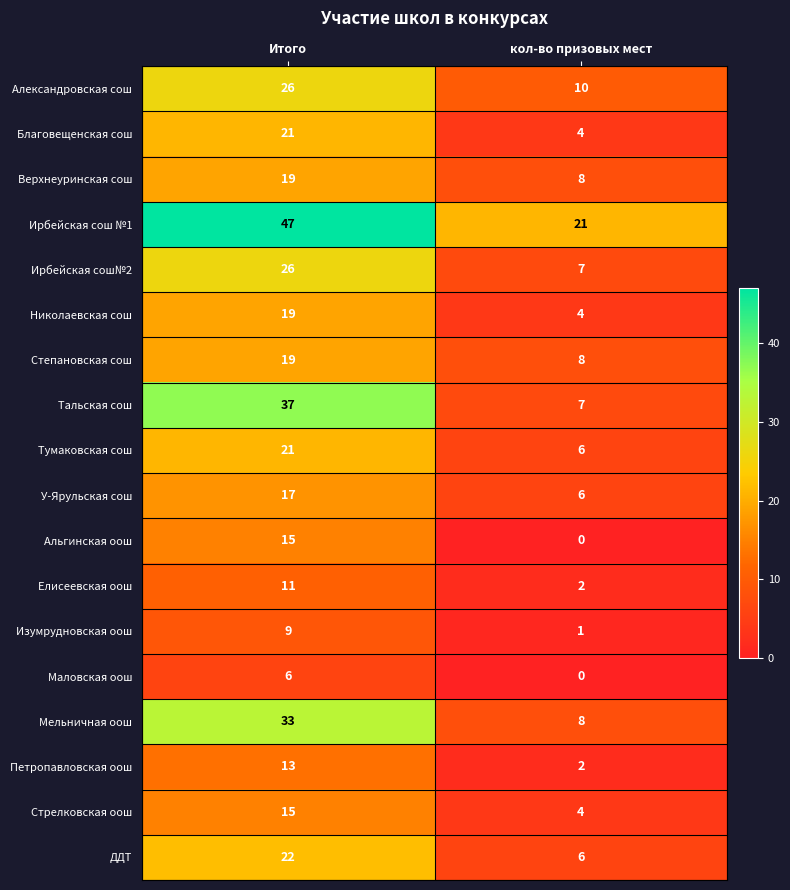

Which series changed the most between Итого and кол-во призовых мест?

Тальская сош